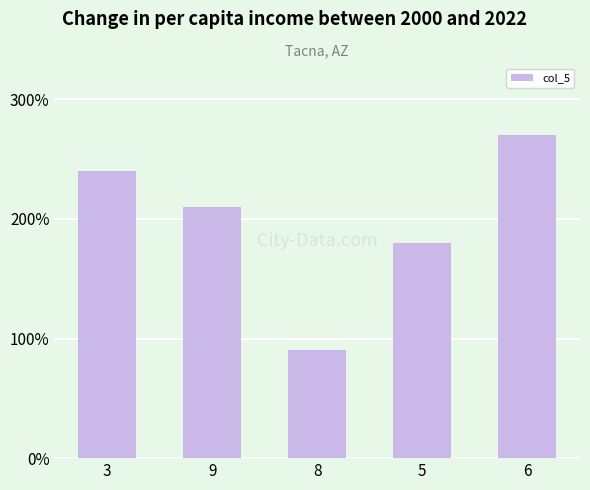

What is the change in value from 3 to 9?

-30